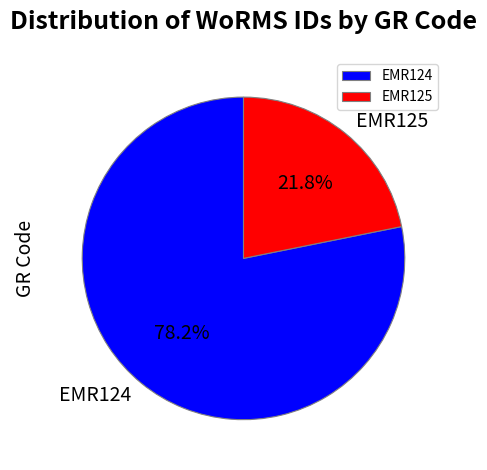

To the nearest percent, what portion does EMR125 represent?

22%